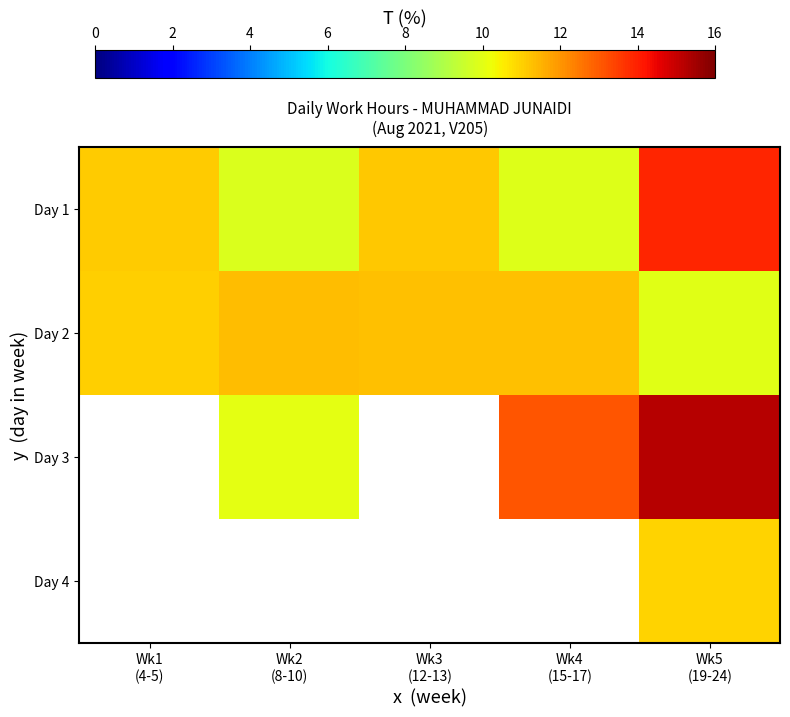

True or false: Day 2 has a value of 2.4 at Wk3 (12-13).

False